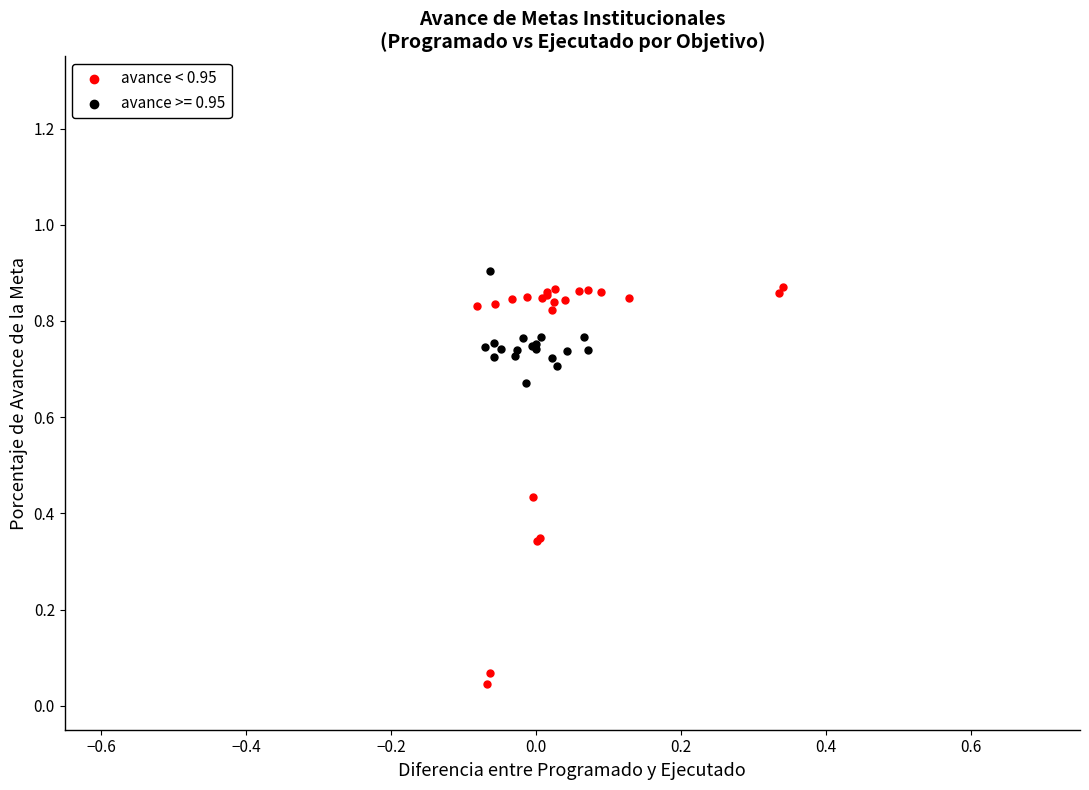

Which series contains the lowest Y value?

avance < 0.95